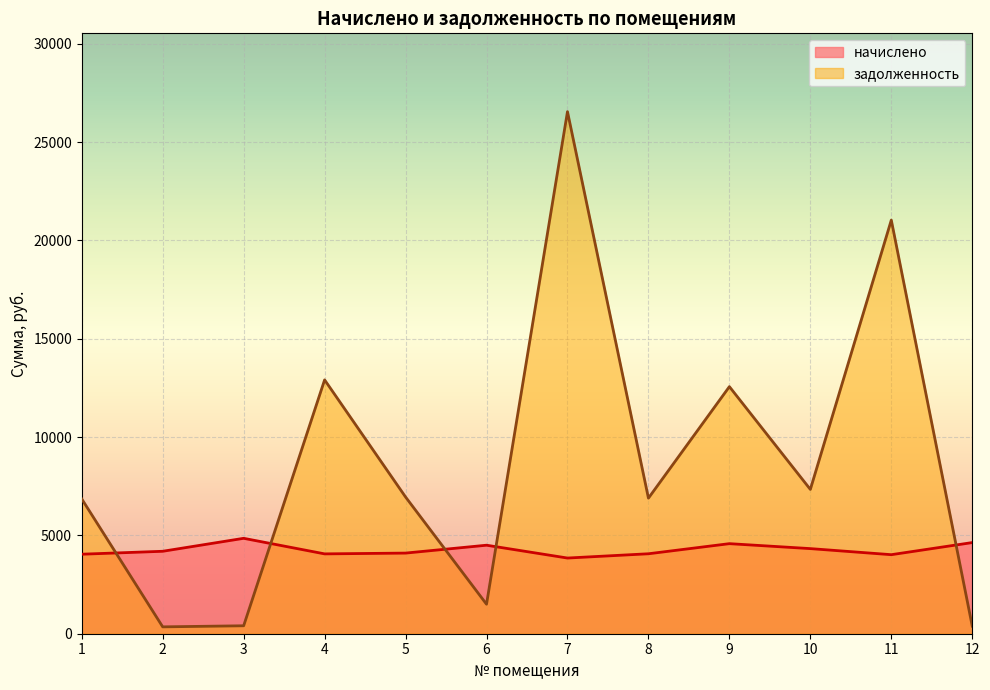

The value of задолженность at 6 is 1499.8. True or false?

True